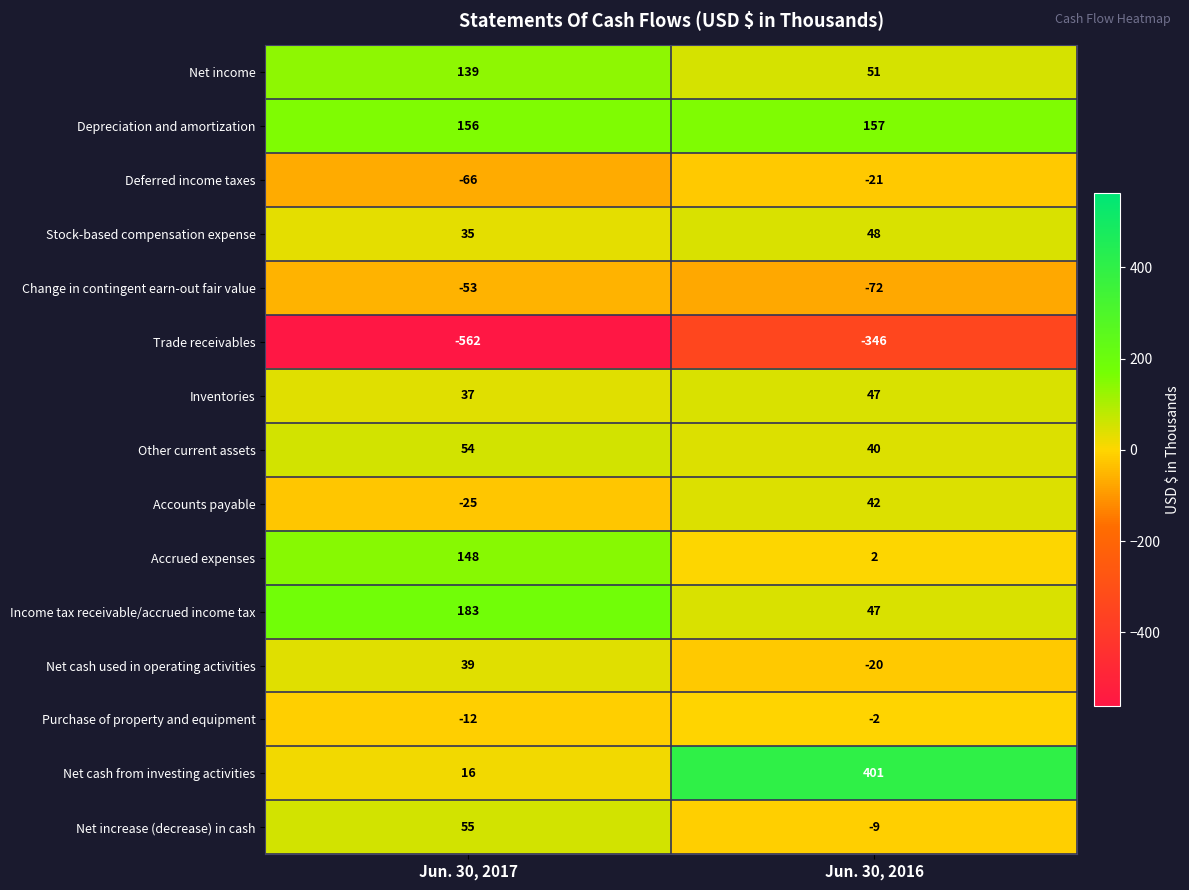

Count the number of categories in the chart.

2